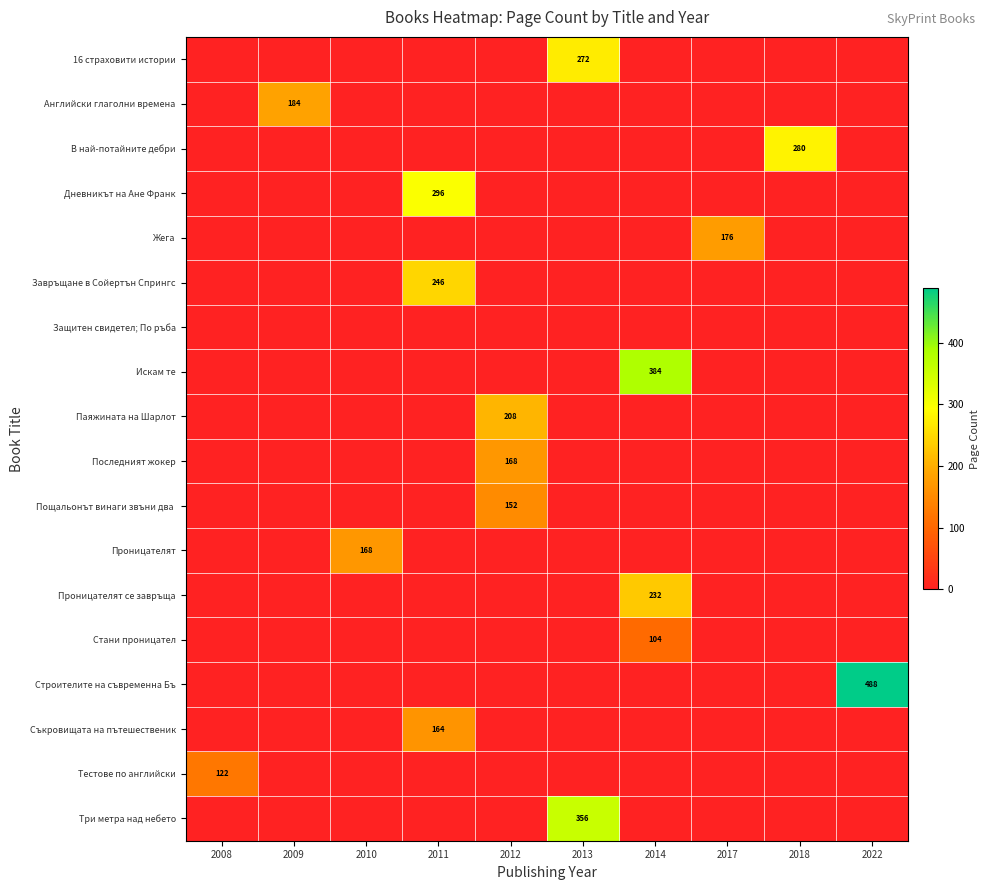

Between 2008 and 2022, which series saw the biggest shift?

Строителите на съвременна Бъ